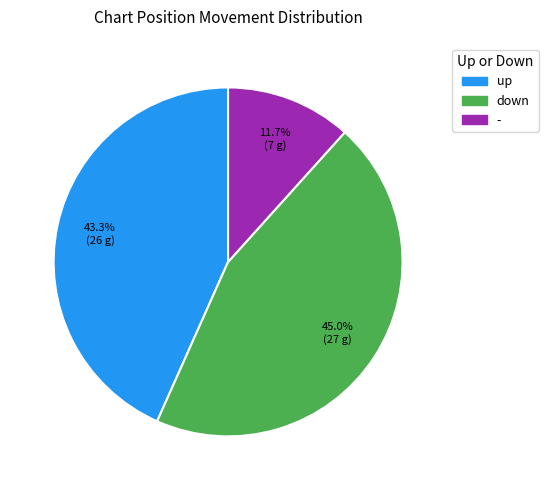

To the nearest percent, what percentage of the pie is -?

12%